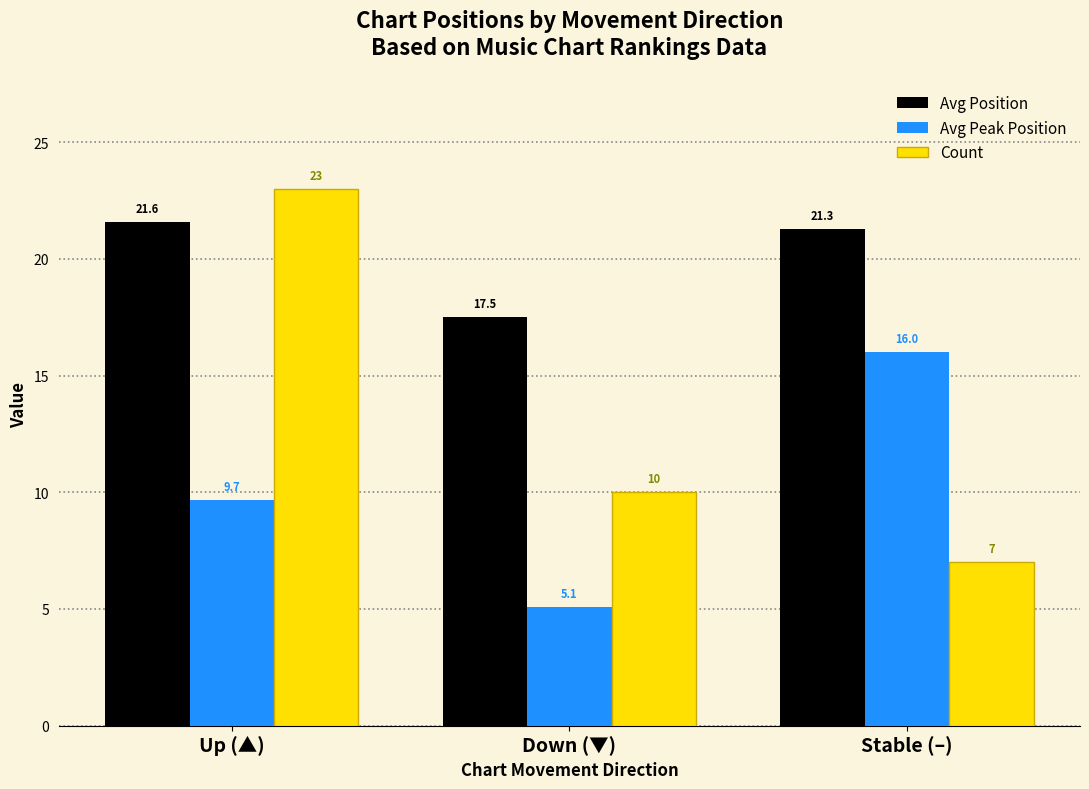

List the series in order of their peak value, highest first.

Count, Avg Position, Avg Peak Position